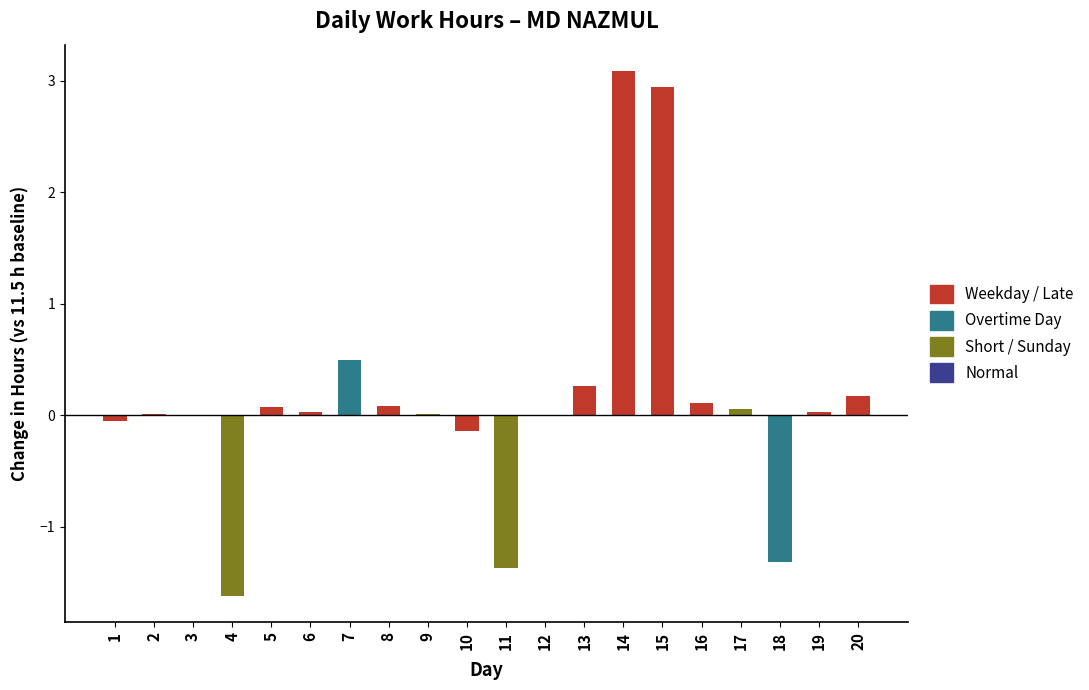

What is the sum of all values?

2.9